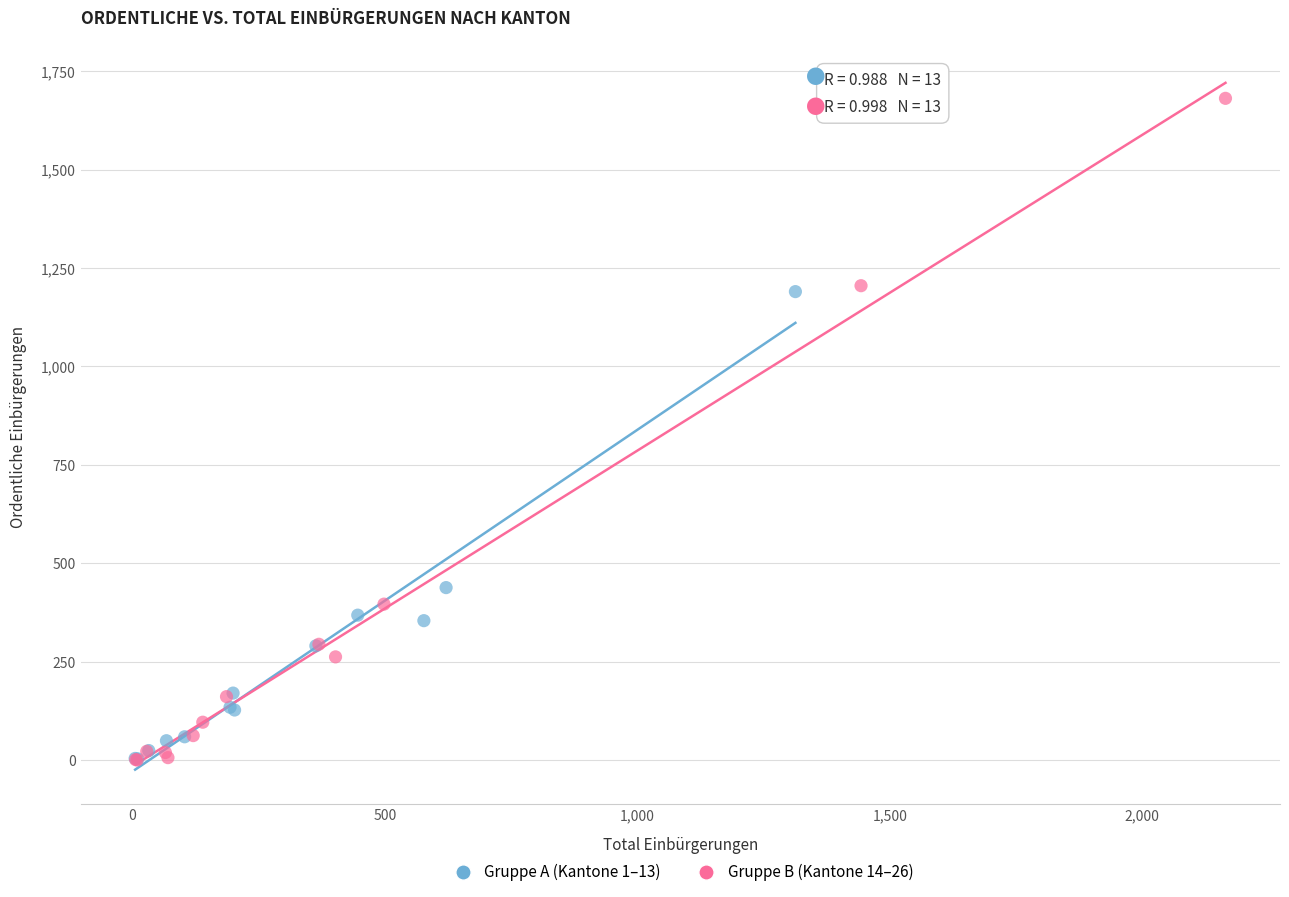

Which series has the widest spread of Y values?

Gruppe B (Kantone 14–26)